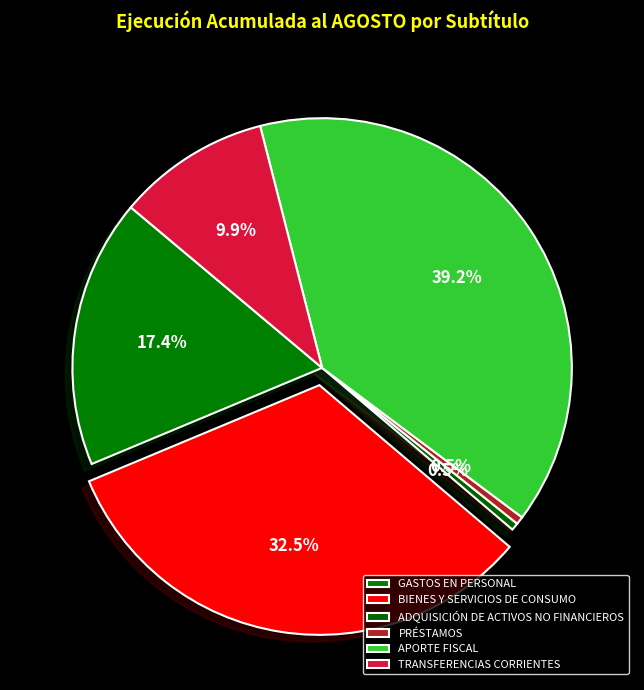

To the nearest percent, what portion does PRÉSTAMOS represent?

1%